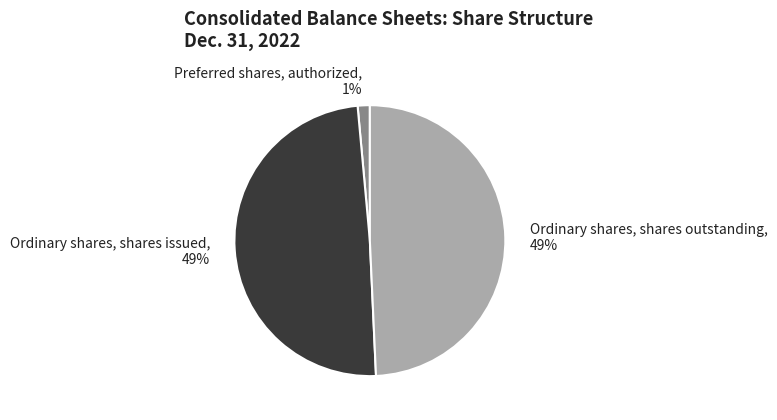

Is the sum of Ordinary shares, shares outstanding and Preferred shares, authorized greater than half?

Yes